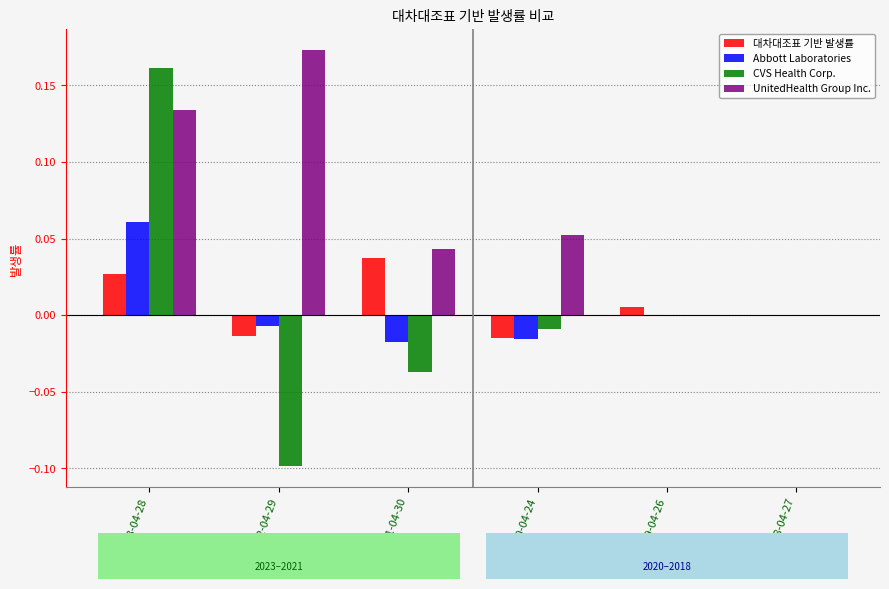

How many groups of bars are there?

6